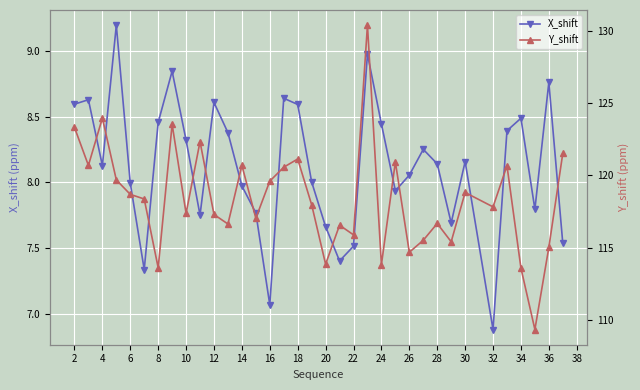

How many values in the X_shift series exceed 8?

21